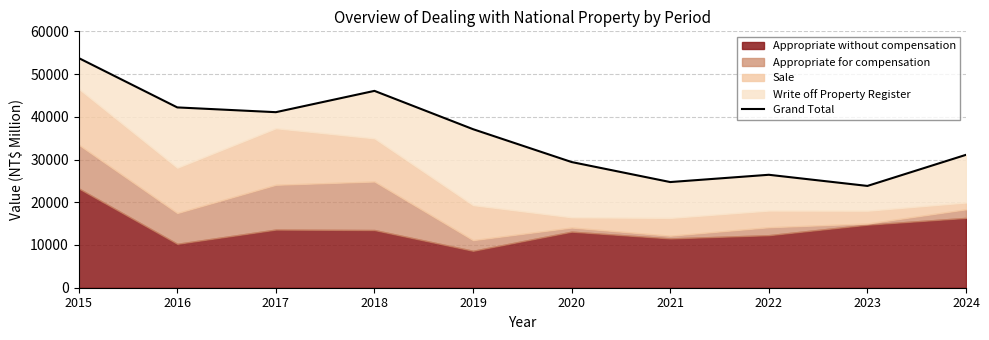

How many values exceed 37101?

4